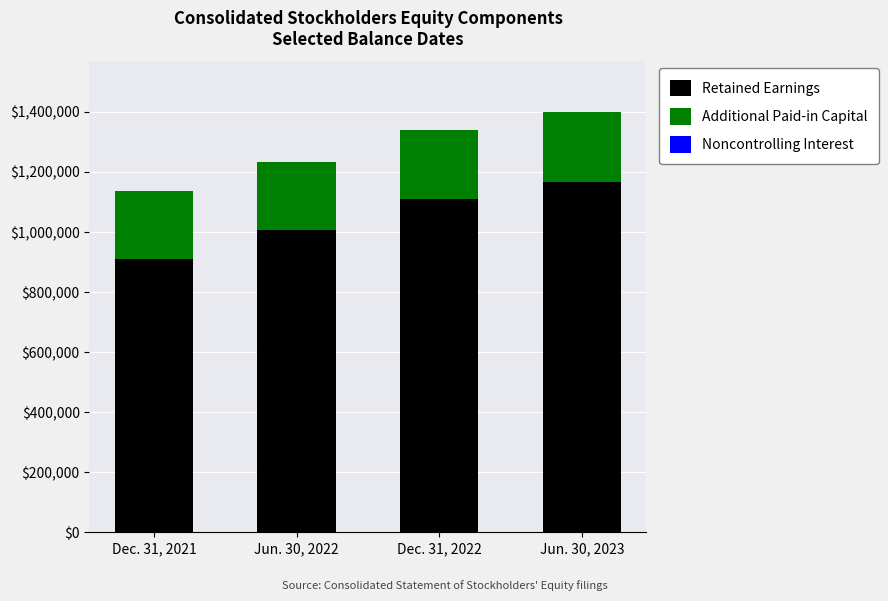

At which label is Retained Earnings closest to 1039621?

Jun. 30, 2022